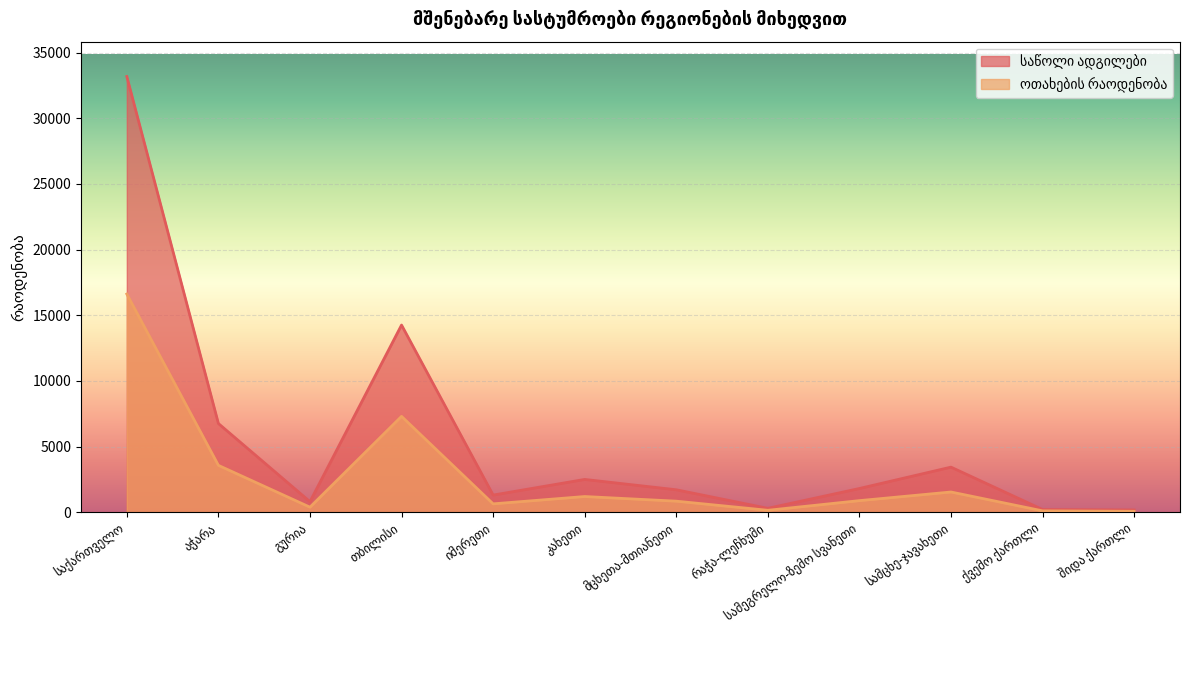

Where is ოთახების რაოდენობა nearest to the value 8337?

თბილისი